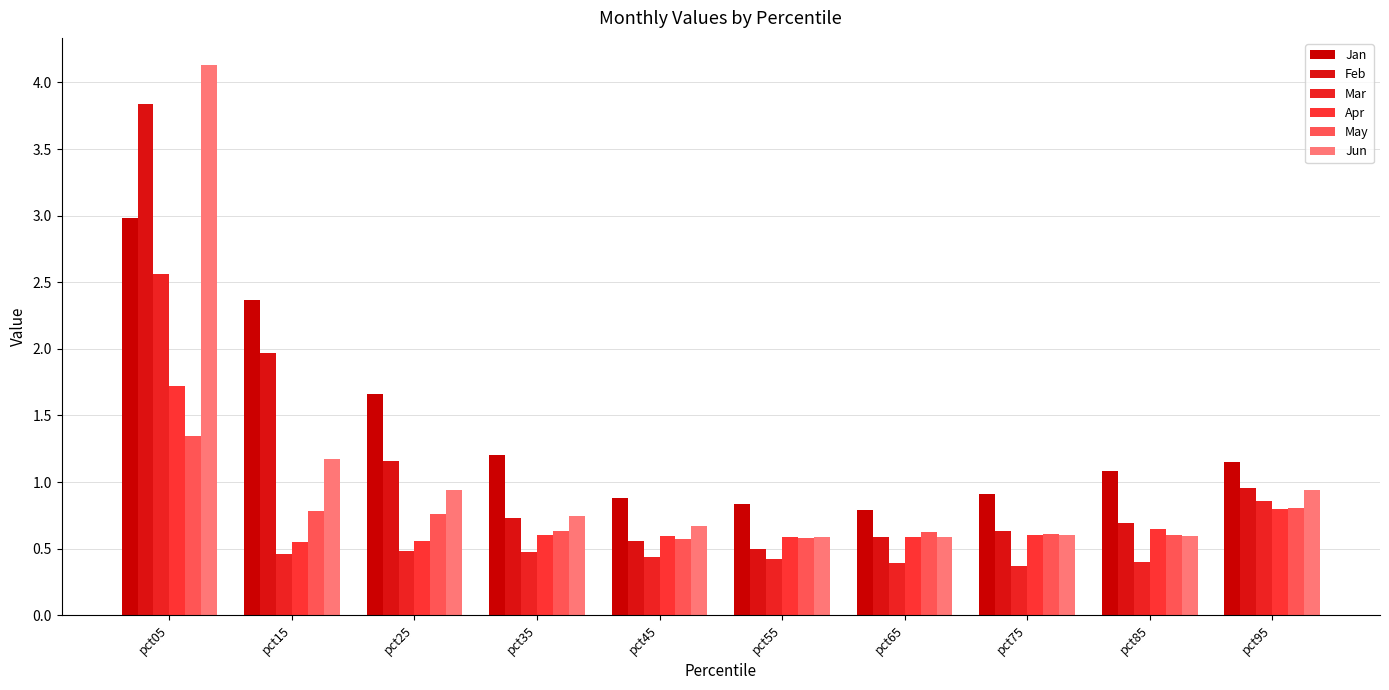

True or false: Mar has a value of 0.4 at pct45.

True